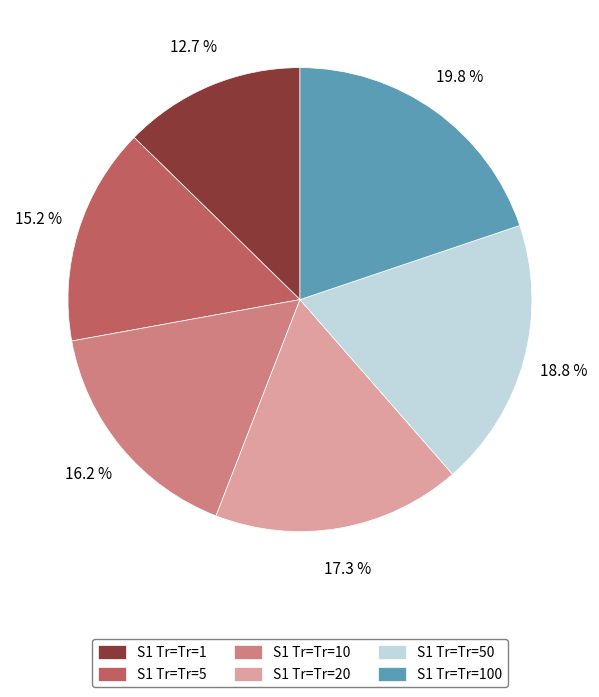

Rank the categories by value from highest to lowest.

S1 Tr=Tr=100, S1 Tr=Tr=50, S1 Tr=Tr=20, S1 Tr=Tr=10, S1 Tr=Tr=5, S1 Tr=Tr=1